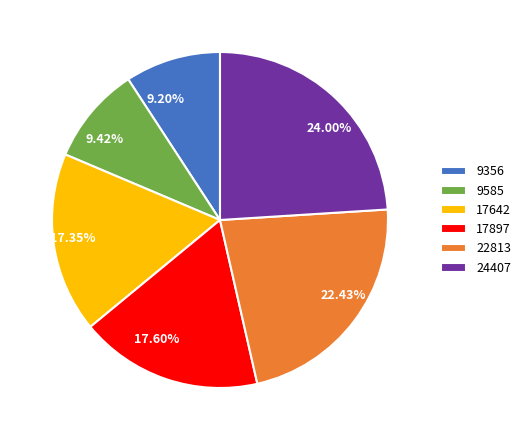

Is it true that 9356 is 9% of the pie?

True